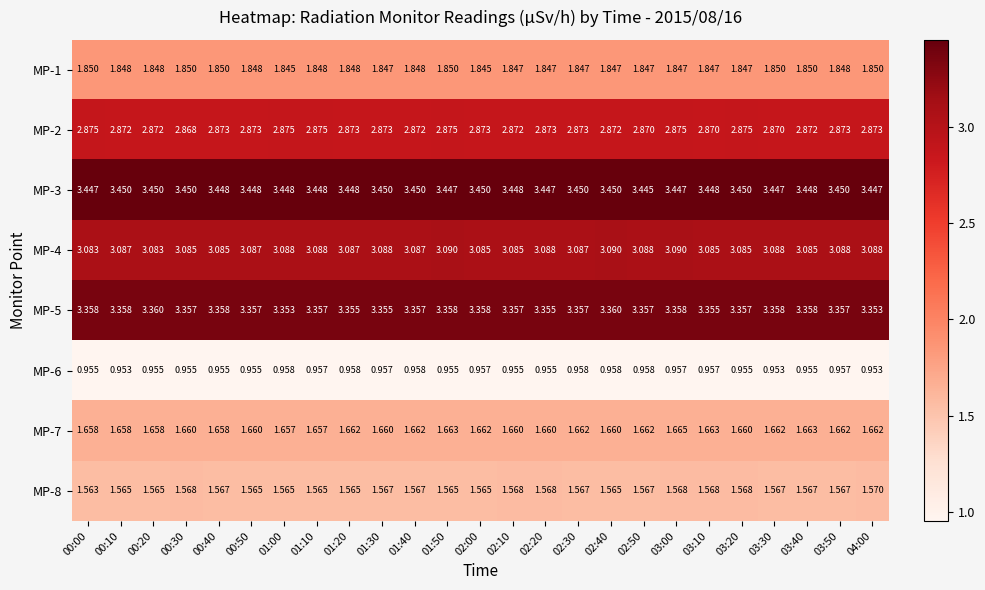

Is the value of MP-1 at 00:40 greater than the value of MP-6 at 01:30?

Yes